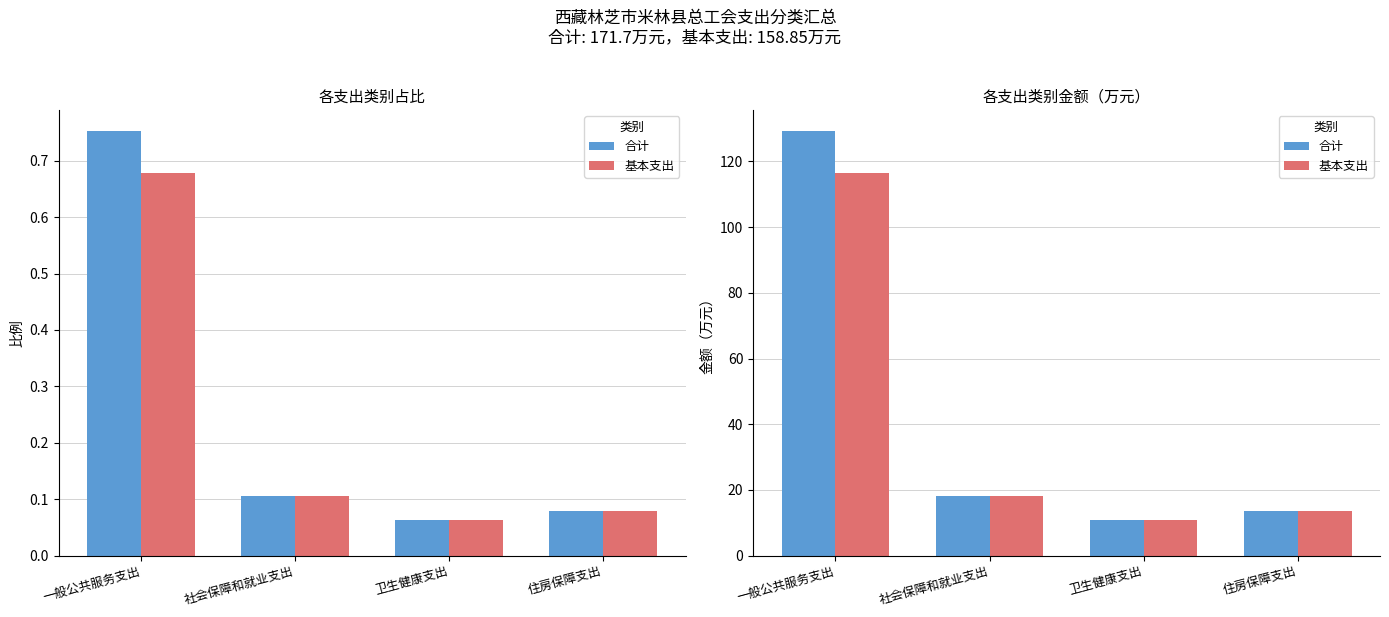

Reading left to right, what are all the values shown in this chart?

合计: 129.2	18.2	10.7	13.6
基本支出: 116.4	18.2	10.7	13.6